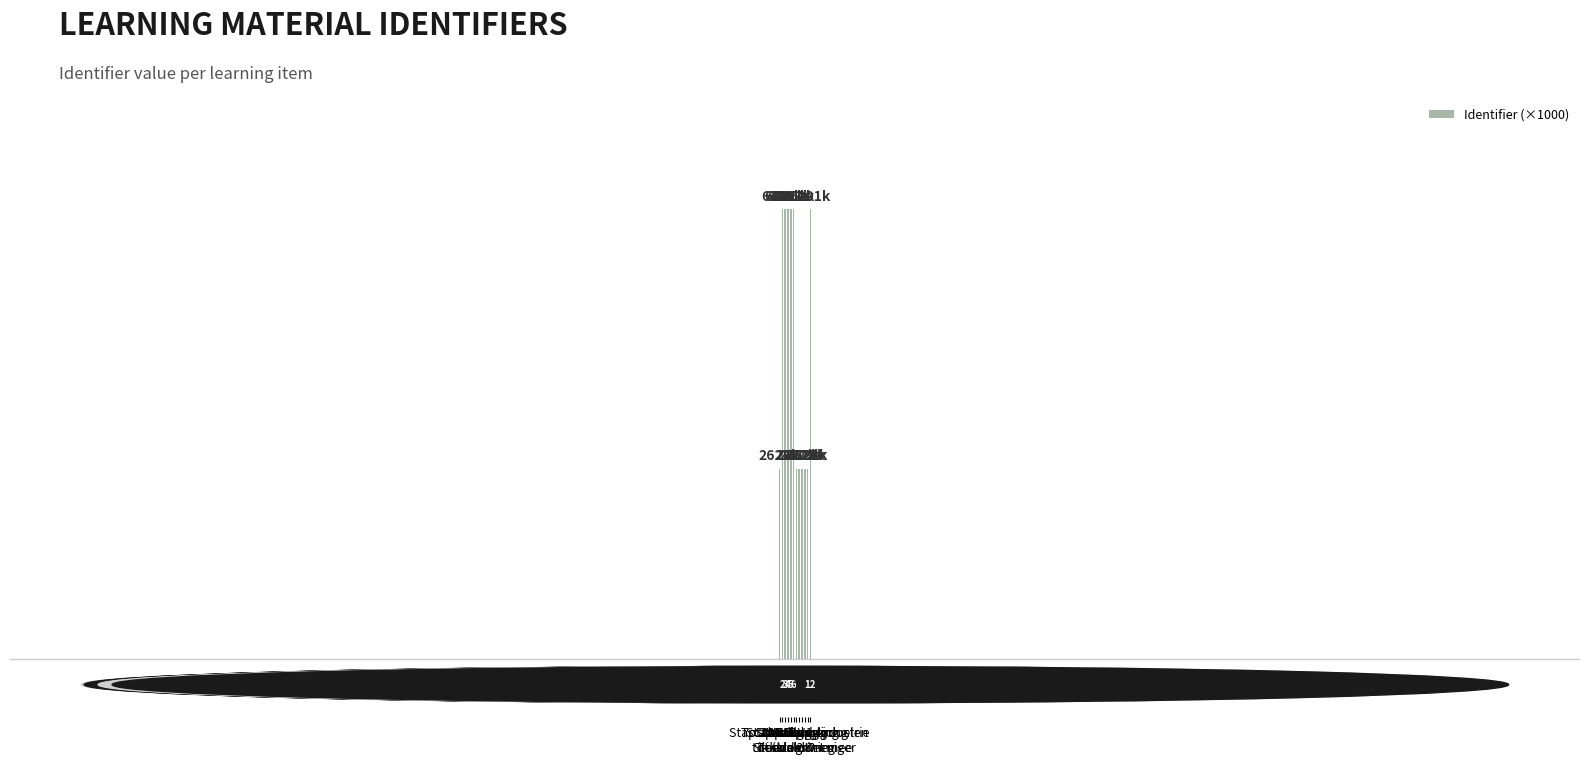

What is the ratio of the value at Wat ga
ik doen? to the value at Aan de slag?

1.0